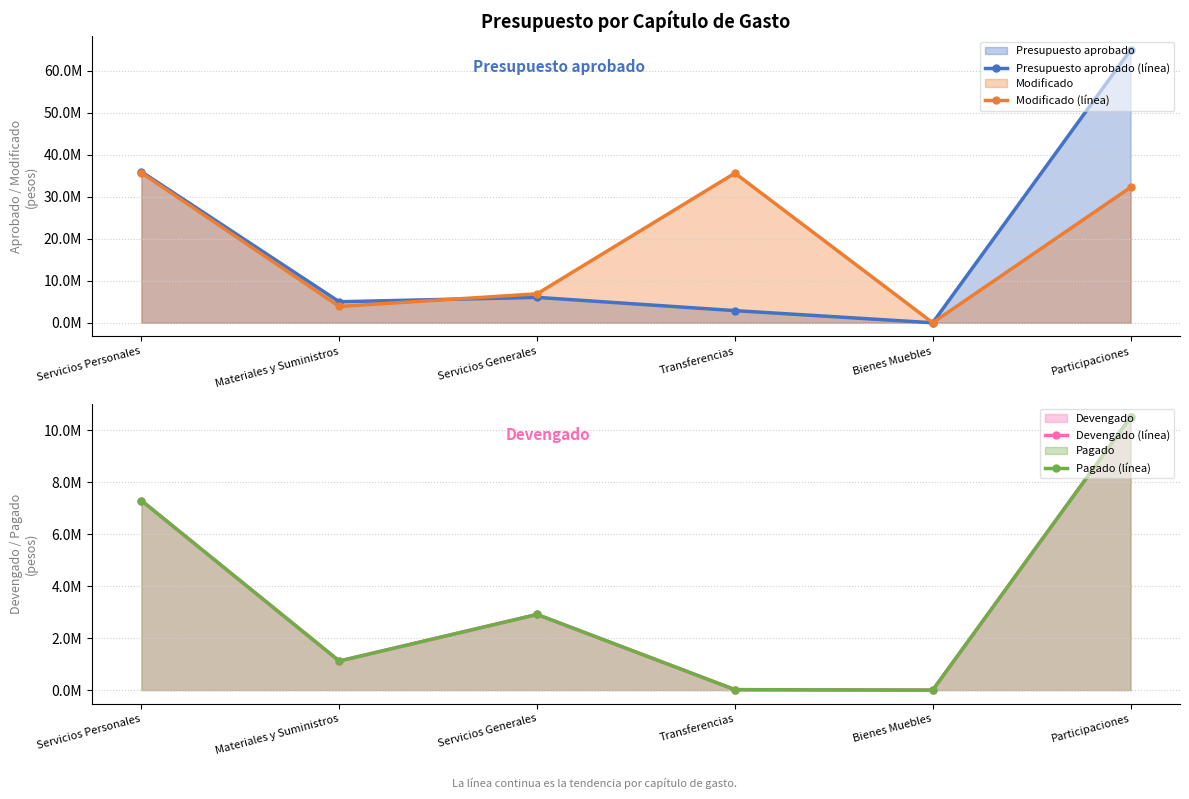

Which series has the widest spread of values?

Presupuesto aprobado (línea)